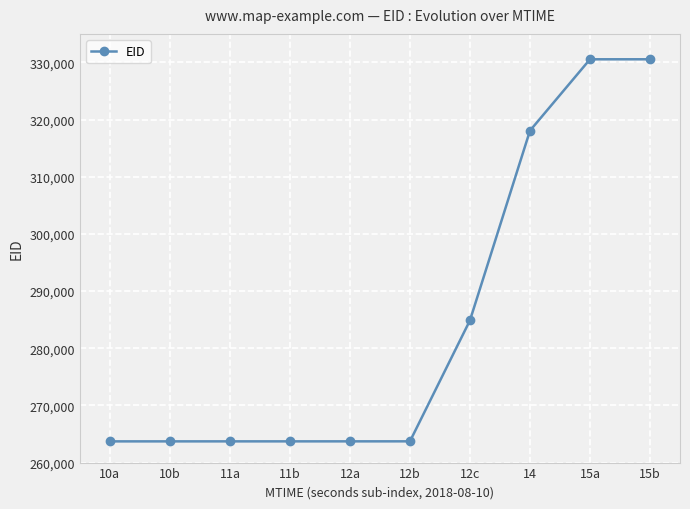

What position from the right is 12a?

6